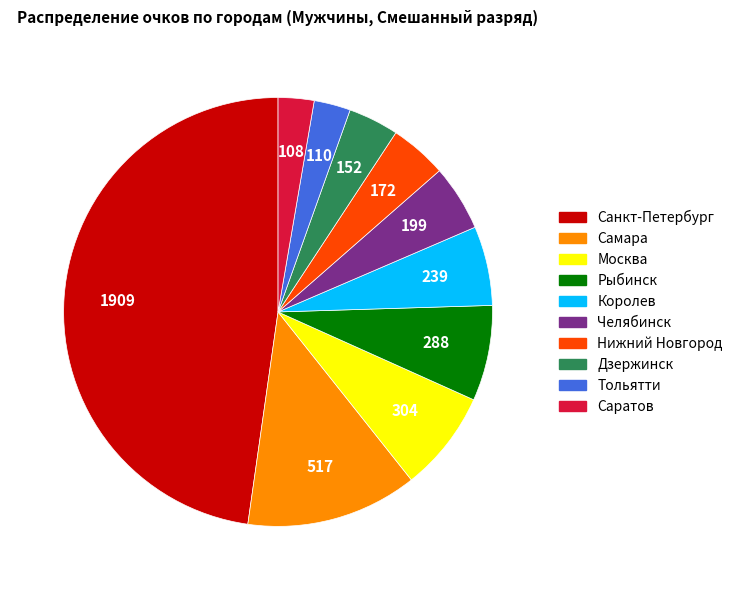

Is the sum of Москва and Самара greater than half?

No